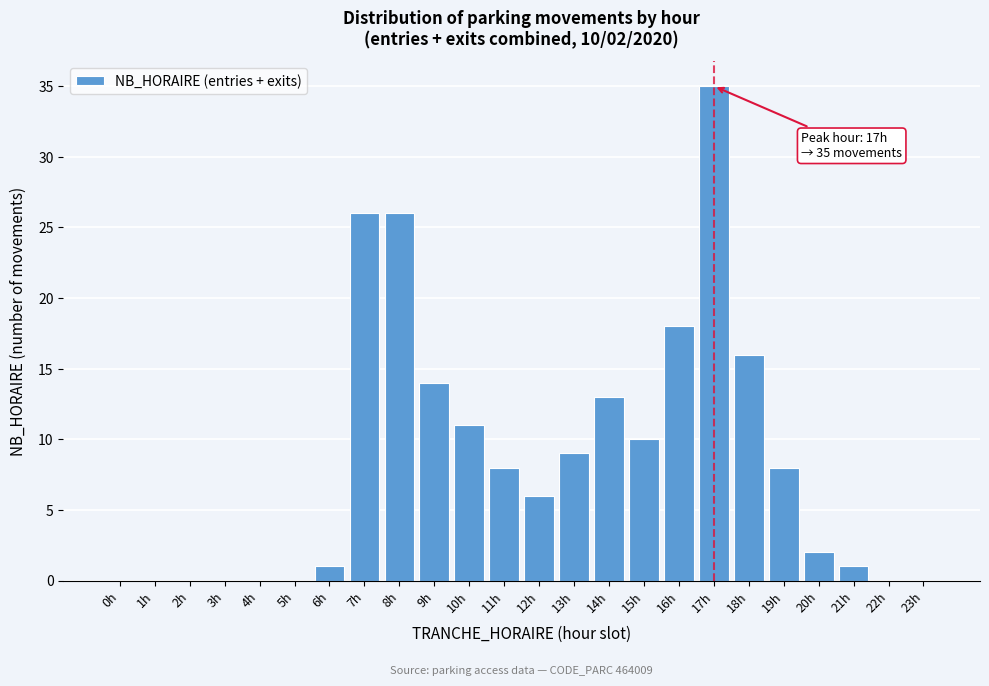

Reading right to left, transcribe all the data shown in this chart.

23h=0	22h=0	21h=1	20h=2	19h=8	18h=16	17h=35	16h=18	15h=10	14h=13	13h=9	12h=6	11h=8	10h=11	9h=14	8h=26	7h=26	6h=1	5h=0	4h=0	3h=0	2h=0	1h=0	0h=0